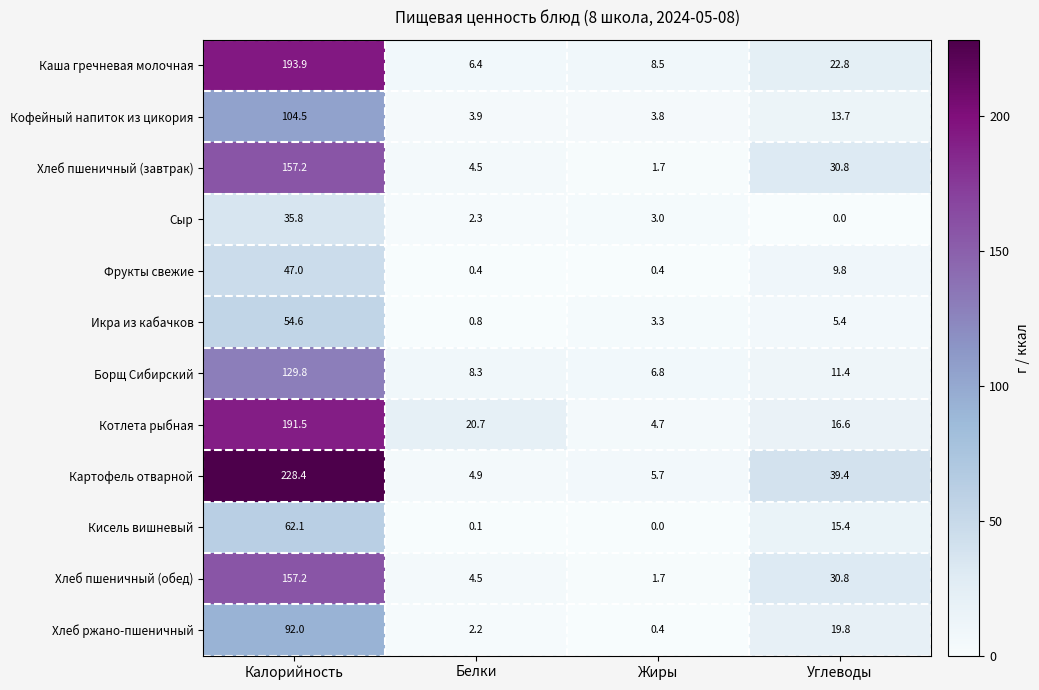

What is the difference between the highest and lowest values at Углеводы?

39.4